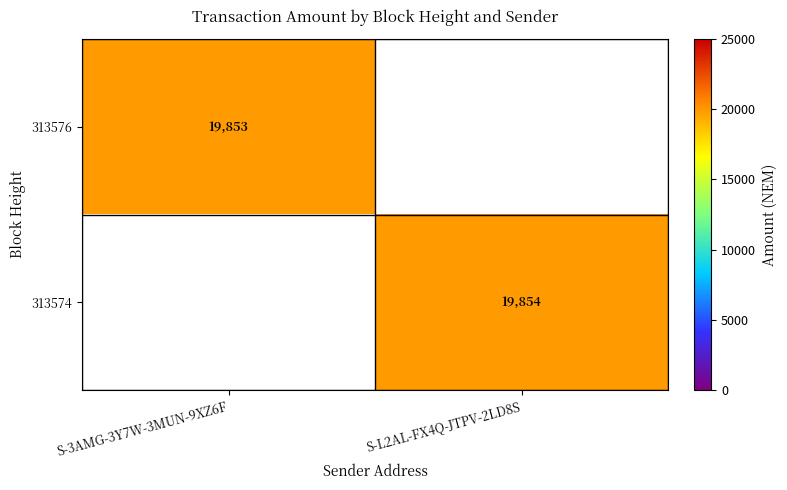

The value of 313574 at S-L2AL-FX4Q-JTPV-2LD8S is 5267. True or false?

False